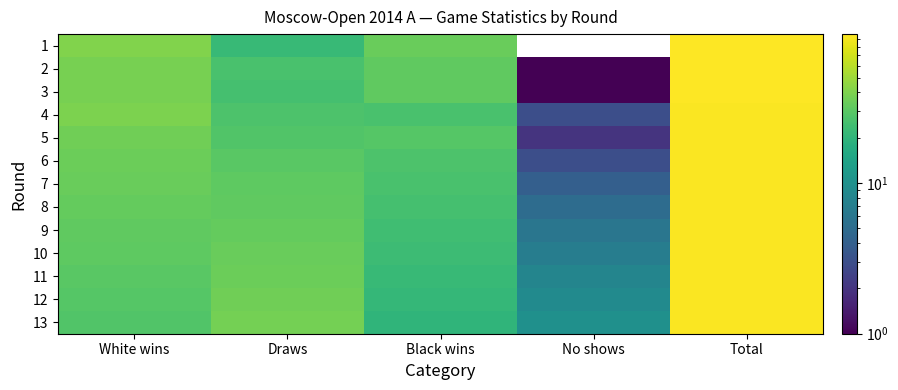

Reading right to left, transcribe all the data shown in this chart.

1: Total=97	No shows=0	Black wins=34	Draws=22	White wins=41
2: Total=97	No shows=1	Black wins=32	Draws=26	White wins=38
3: Total=96	No shows=1	Black wins=32	Draws=25	White wins=38
4: Total=95	No shows=3	Black wins=26	Draws=27	White wins=39
5: Total=95	No shows=2	Black wins=29	Draws=28	White wins=36
6: Total=95	No shows=3	Black wins=27	Draws=30	White wins=35
7: Total=95	No shows=4	Black wins=26	Draws=31	White wins=34
8: Total=95	No shows=5	Black wins=25	Draws=32	White wins=33
9: Total=95	No shows=6	Black wins=24	Draws=33	White wins=32
10: Total=95	No shows=7	Black wins=23	Draws=34	White wins=31
11: Total=95	No shows=8	Black wins=22	Draws=35	White wins=30
12: Total=95	No shows=9	Black wins=21	Draws=36	White wins=29
13: Total=95	No shows=10	Black wins=20	Draws=37	White wins=28